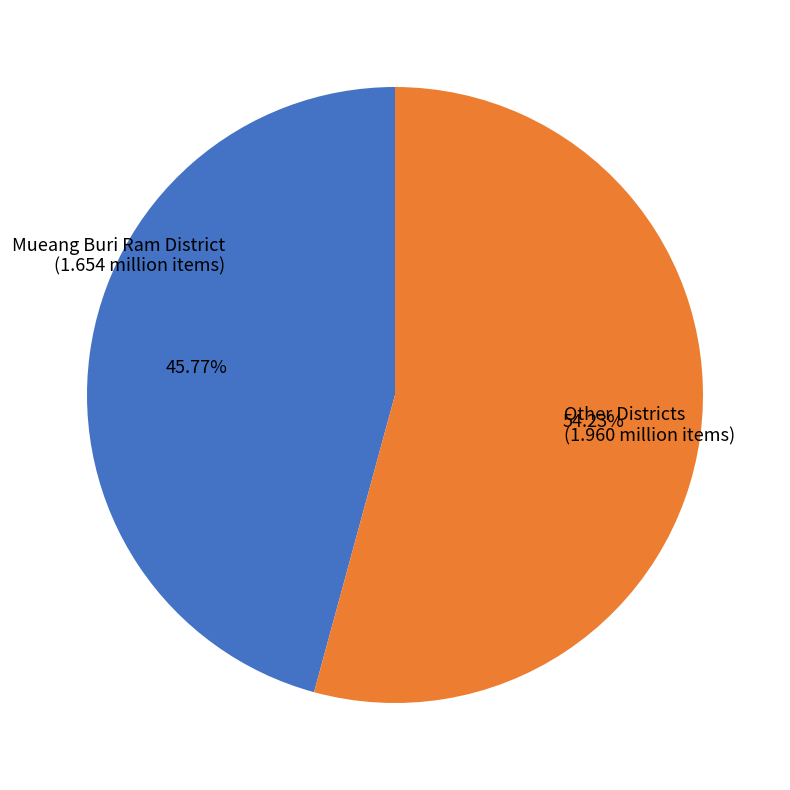

Is there any slice that represents more than half of the pie?

Yes